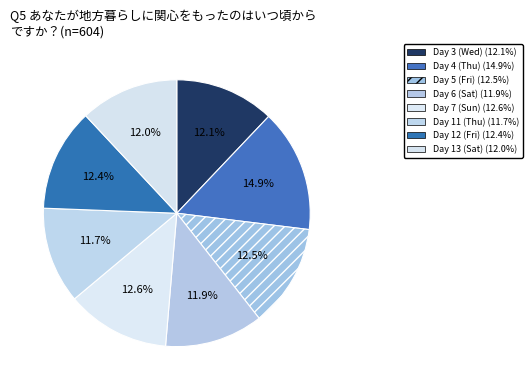

Is there any slice that represents more than half of the pie?

No